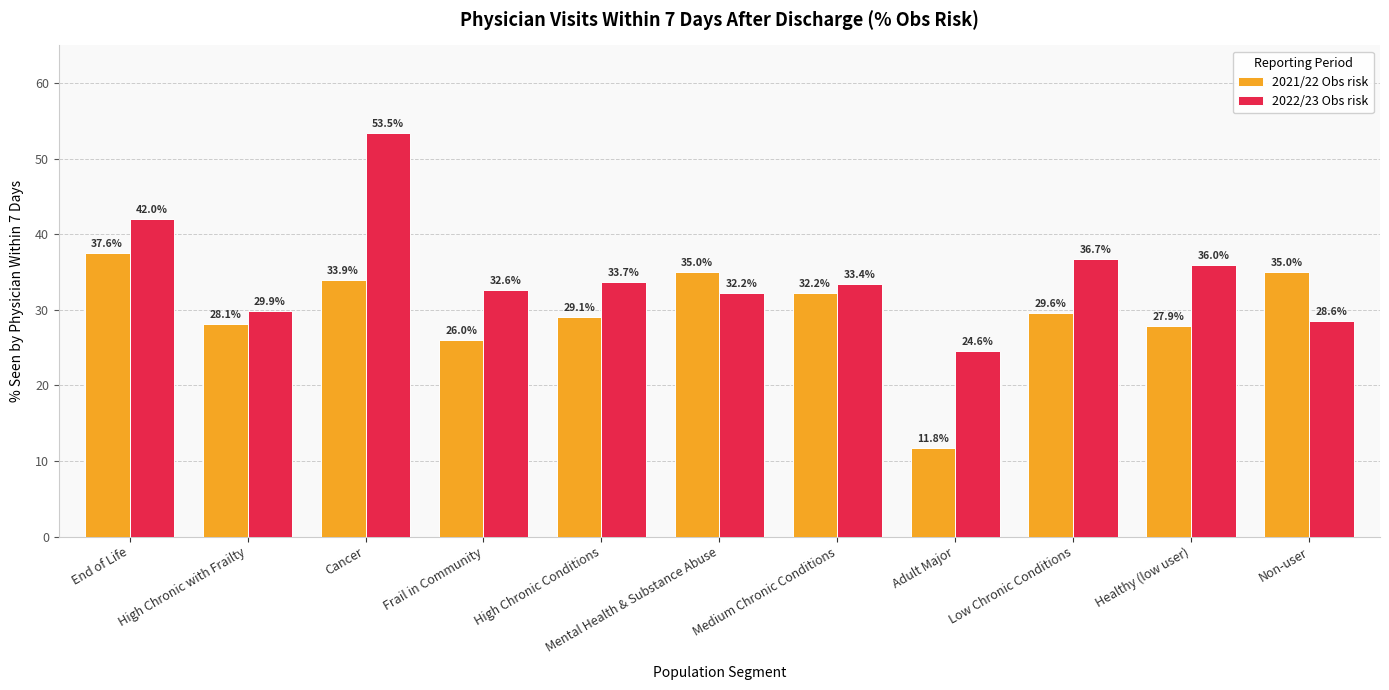

The value of 2022/23 Obs risk at Medium Chronic Conditions is 46.5. True or false?

False